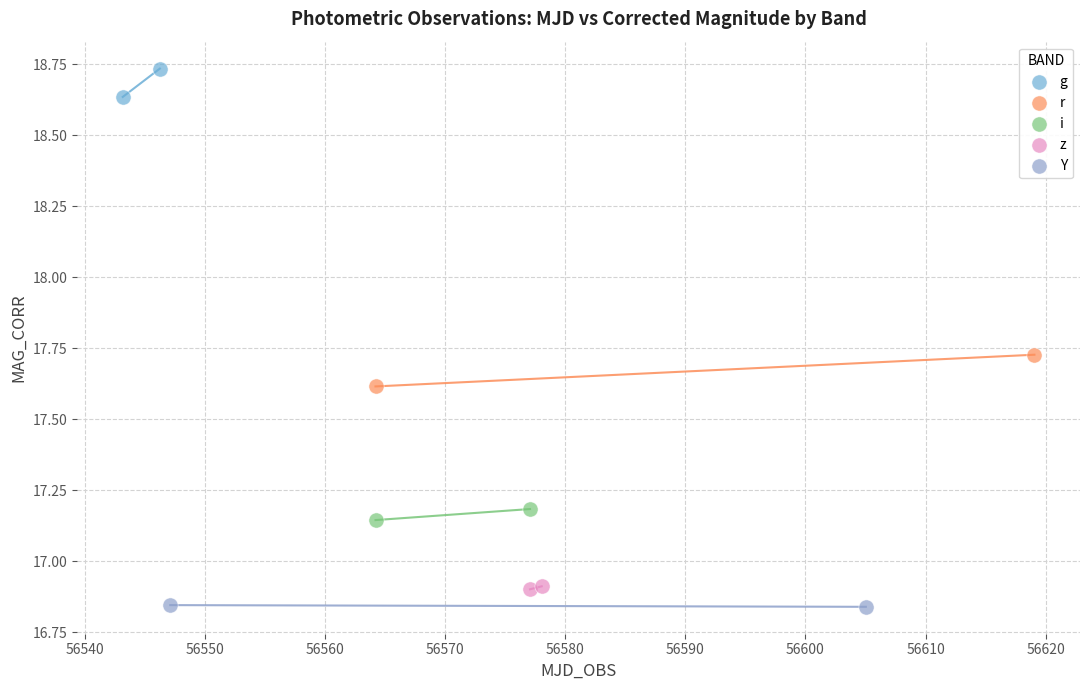

Which series contains the highest Y value?

g